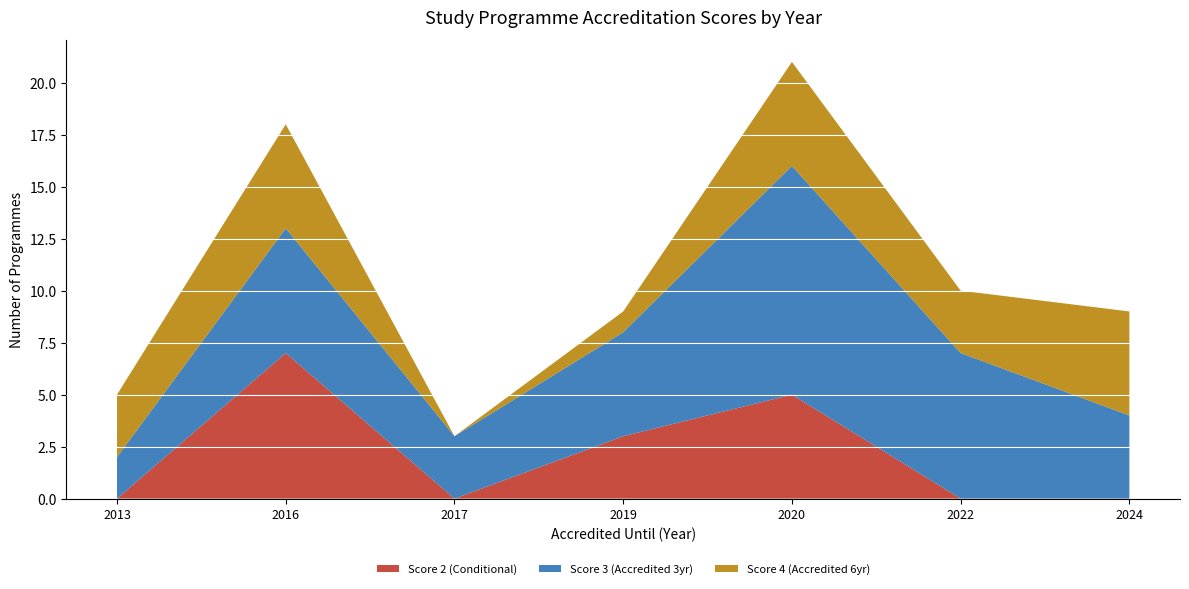

Reading left to right, what are the values for Score 2 (Conditional)?

0	7	0	3	5	0	0